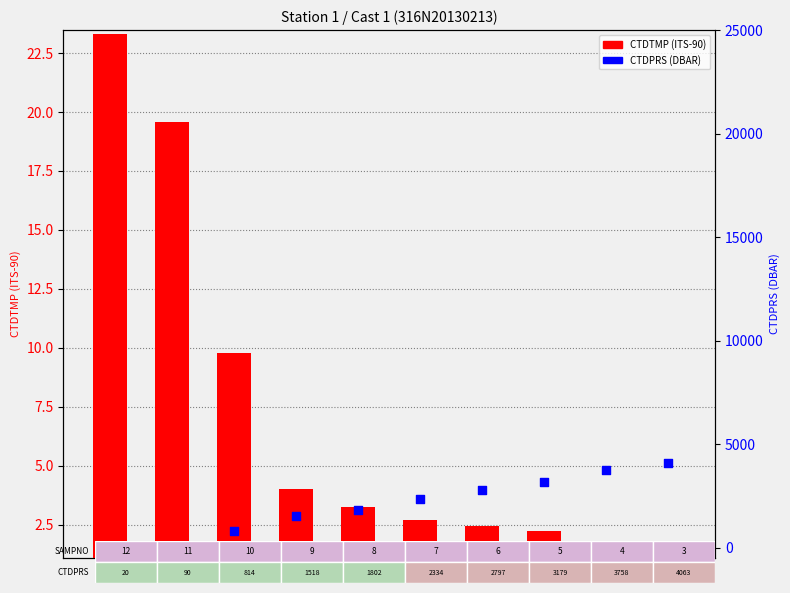

Which series has the largest total across all categories?

CTDPRS